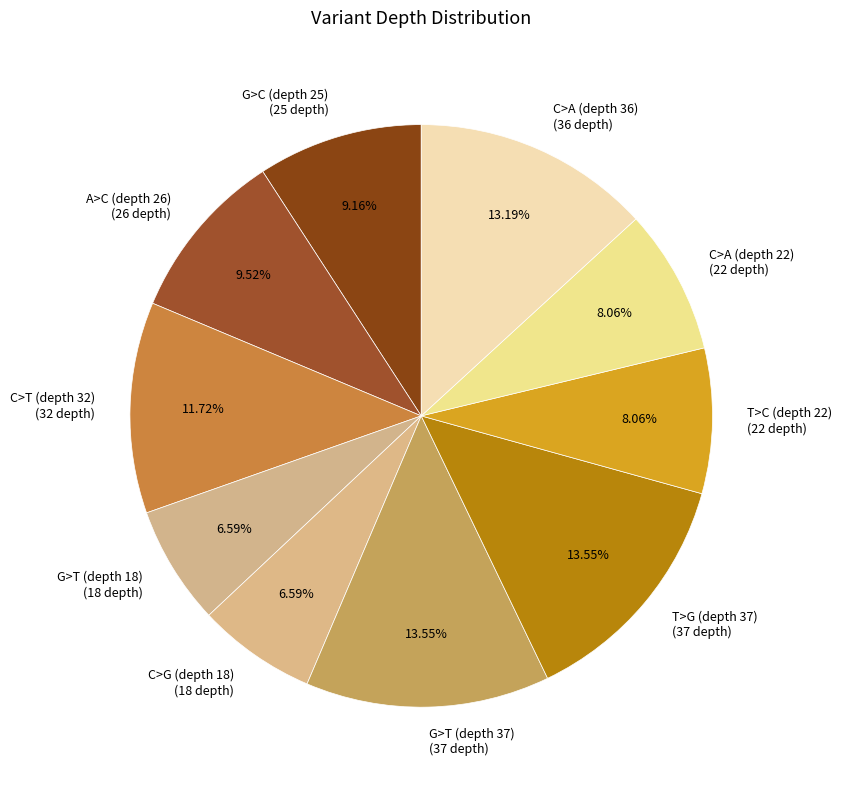

Is there a majority slice in this chart?

No